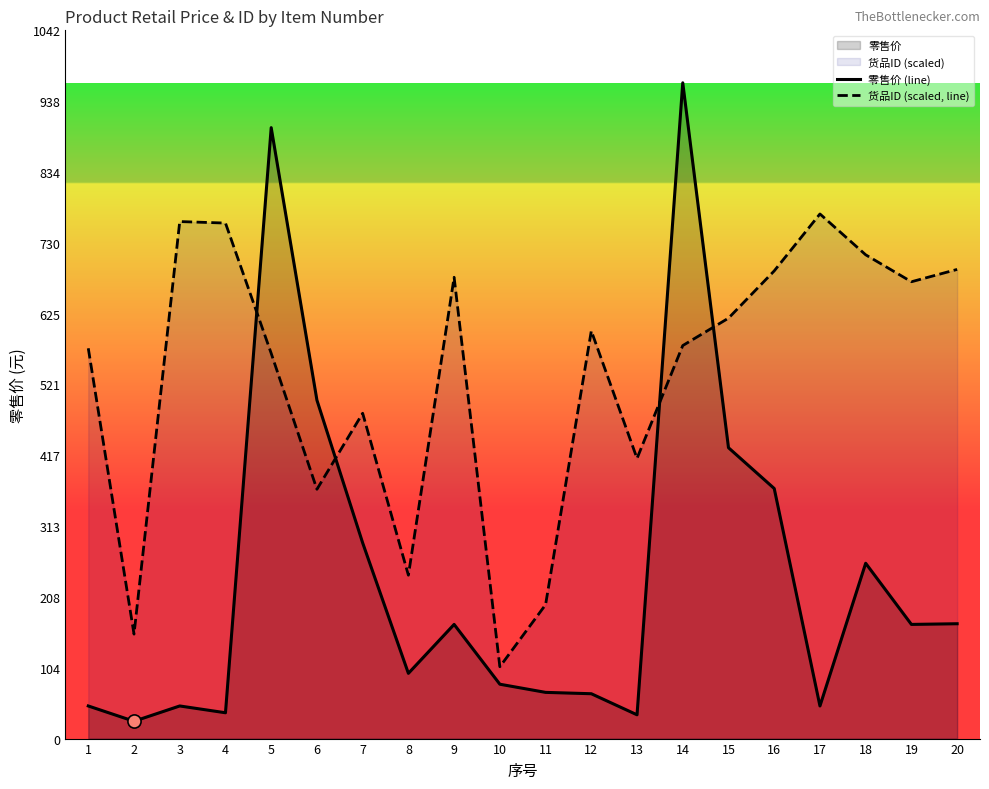

Which series has the largest total across all categories?

货品ID (scaled, line)